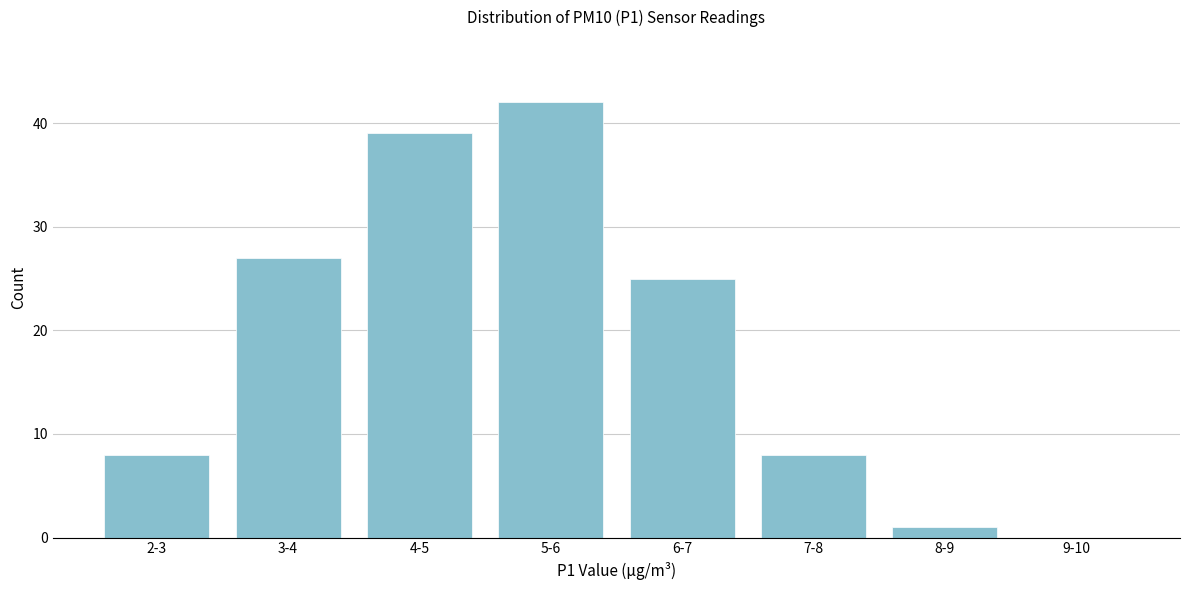

Reading left to right, list all the values displayed in this chart.

2-3=8	3-4=27	4-5=39	5-6=42	6-7=25	7-8=8	8-9=1	9-10=0